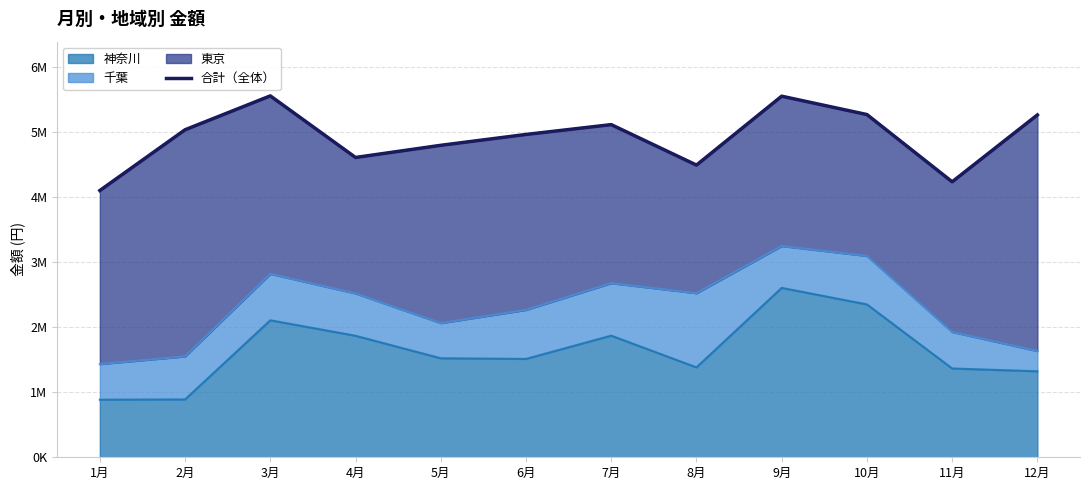

What is the change in value from 1月 to 8月?

+391000